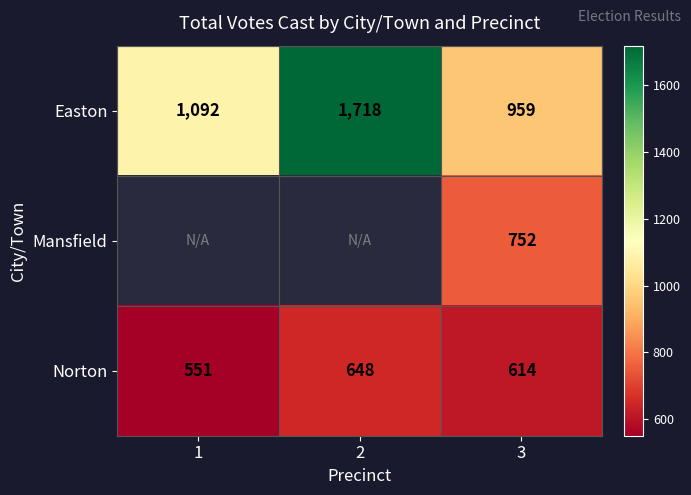

How many Easton values are between 959 and 1718?

3